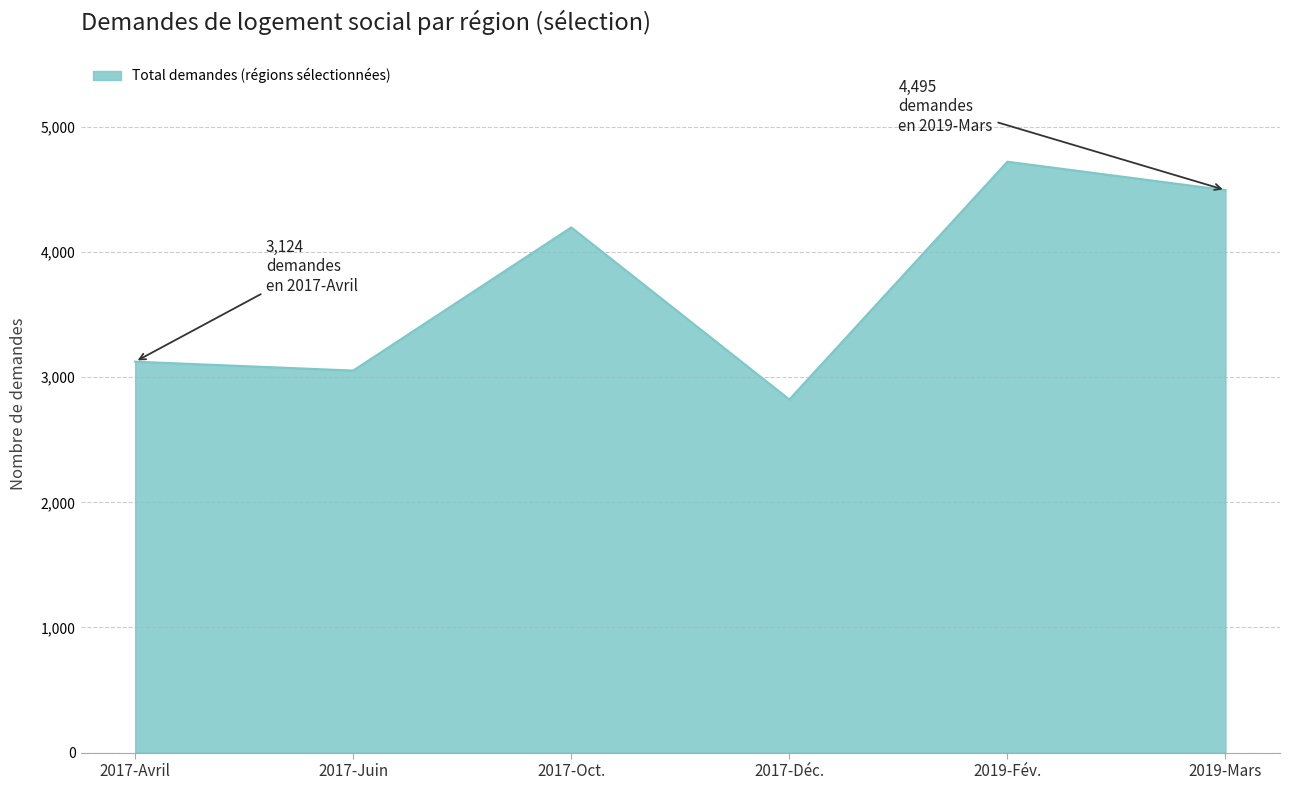

What is the change in value from 2017-Avril to 2017-Oct.?

+1073